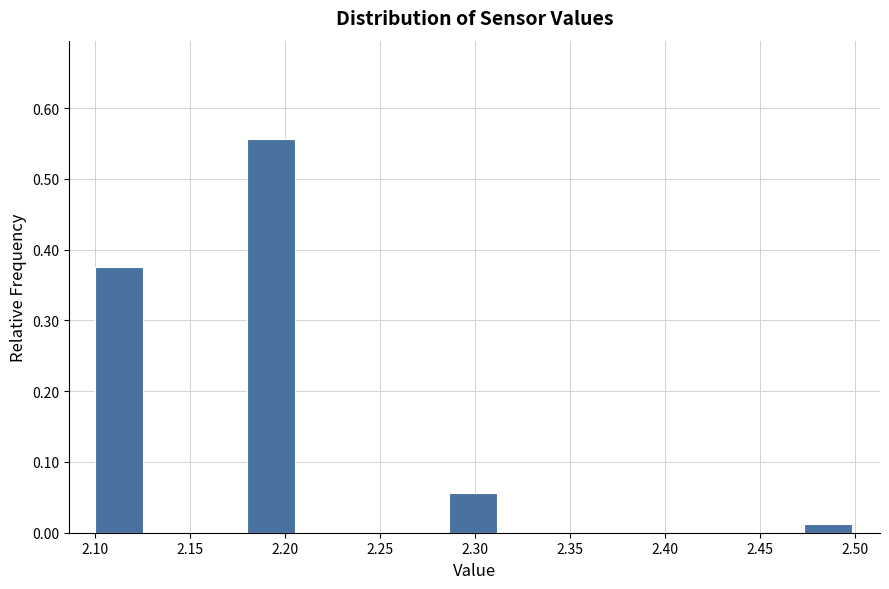

Reading left to right, list every bar in this chart as the range it spans on the x-axis followed by its height. Neither the bar edges nor the heights are printed on the chart, so give them approximately, as read against the axes.

2.100 to 2.125: 0.38
2.125 to 2.155: 0
2.155 to 2.180: 0
2.180 to 2.205: 0.56
2.205 to 2.235: 0
2.235 to 2.260: 0
2.260 to 2.285: 0
2.285 to 2.315: 0.06
2.315 to 2.340: 0
2.340 to 2.365: 0
2.365 to 2.395: 0
2.395 to 2.420: 0
2.420 to 2.445: 0
2.445 to 2.475: 0
2.475 to 2.500: 0.01